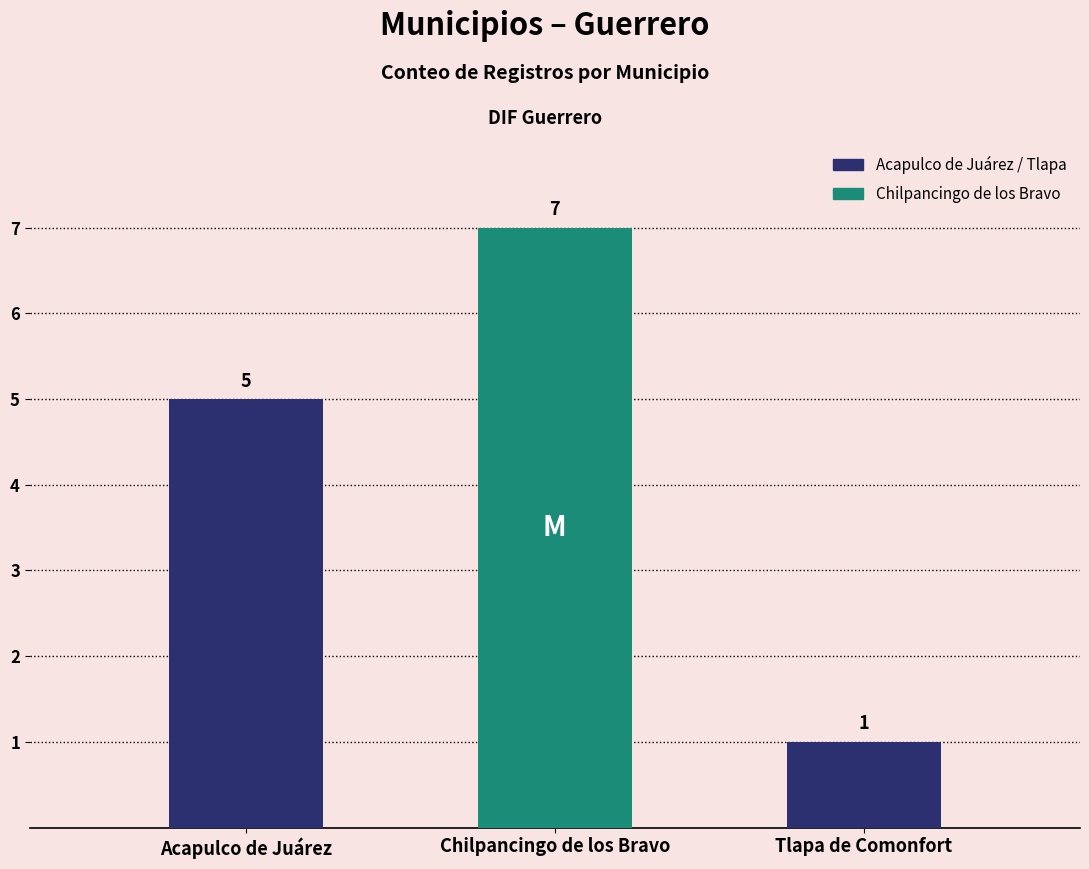

What is the label of the 2nd bar from the right?

Chilpancingo de los Bravo